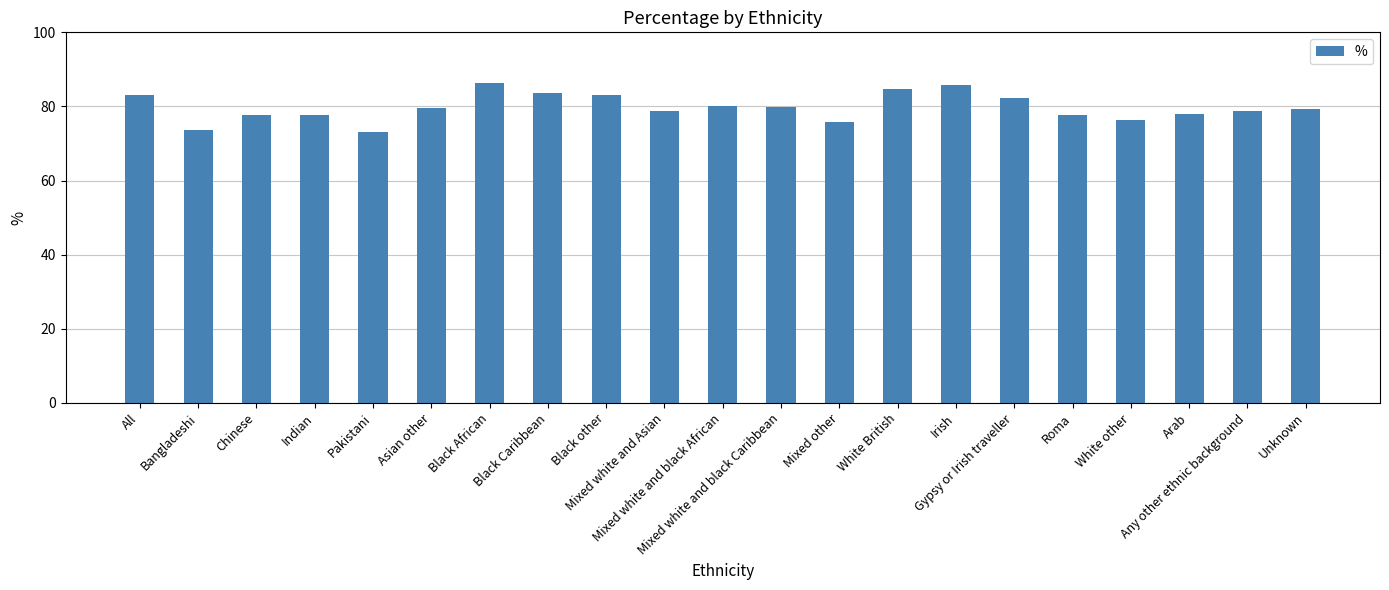

What is the difference between the maximum and second lowest values?

12.6